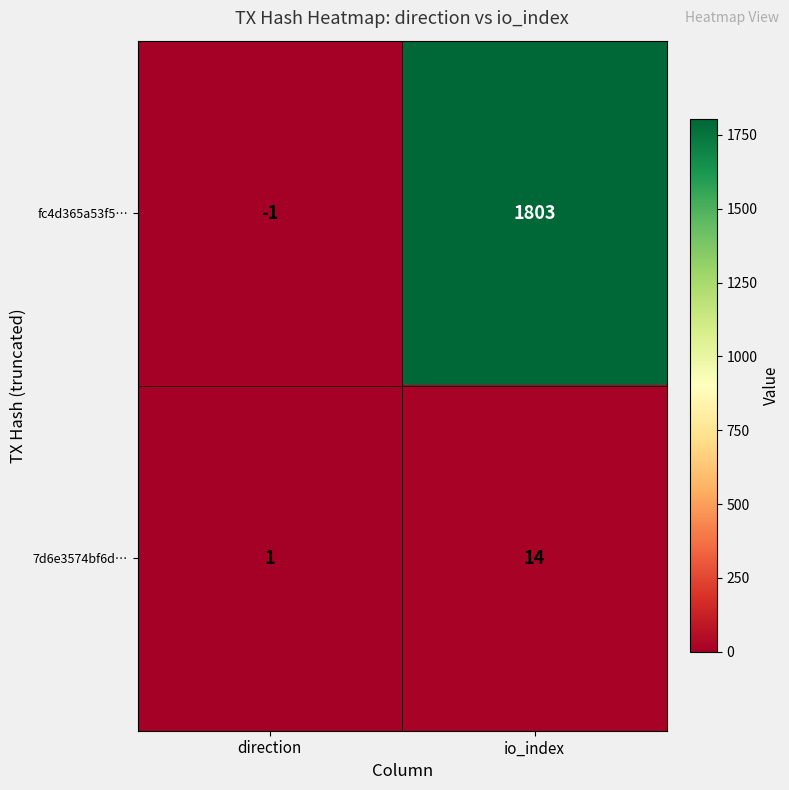

Between direction and io_index, which series saw the biggest shift?

fc4d365a53f5…